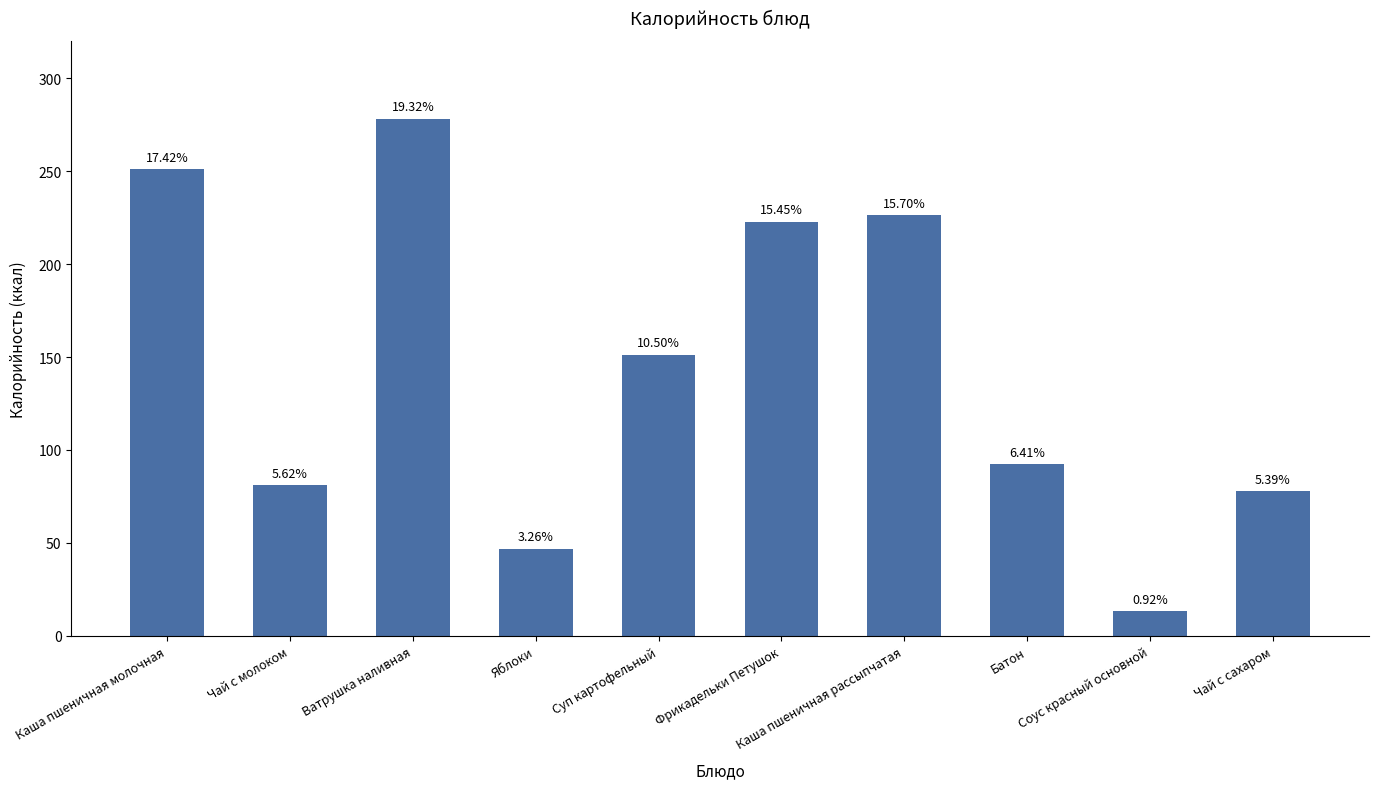

How many bars are there in total?

10